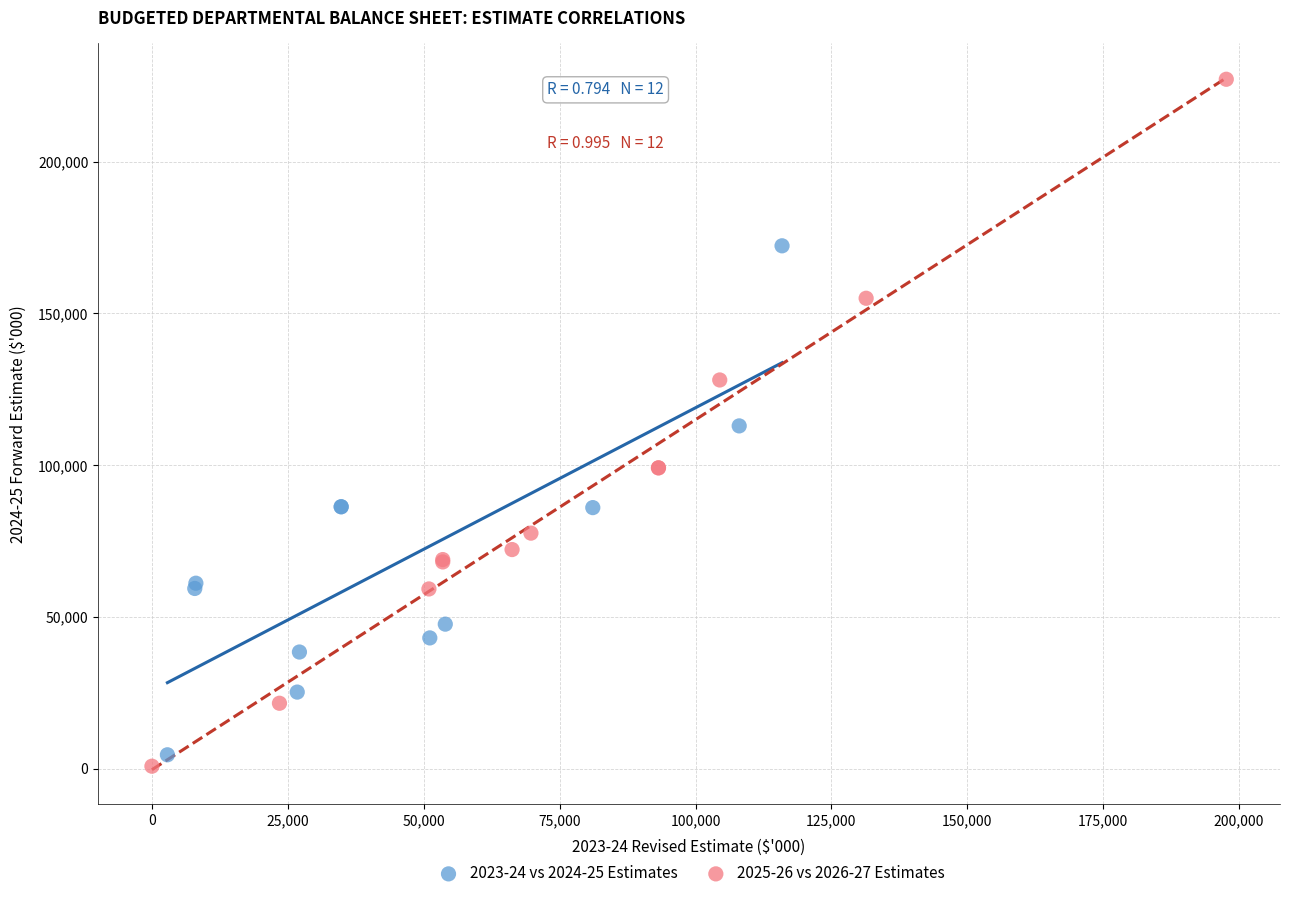

Which series has the largest Y range (max minus min)?

2025-26 vs 2026-27 Estimates